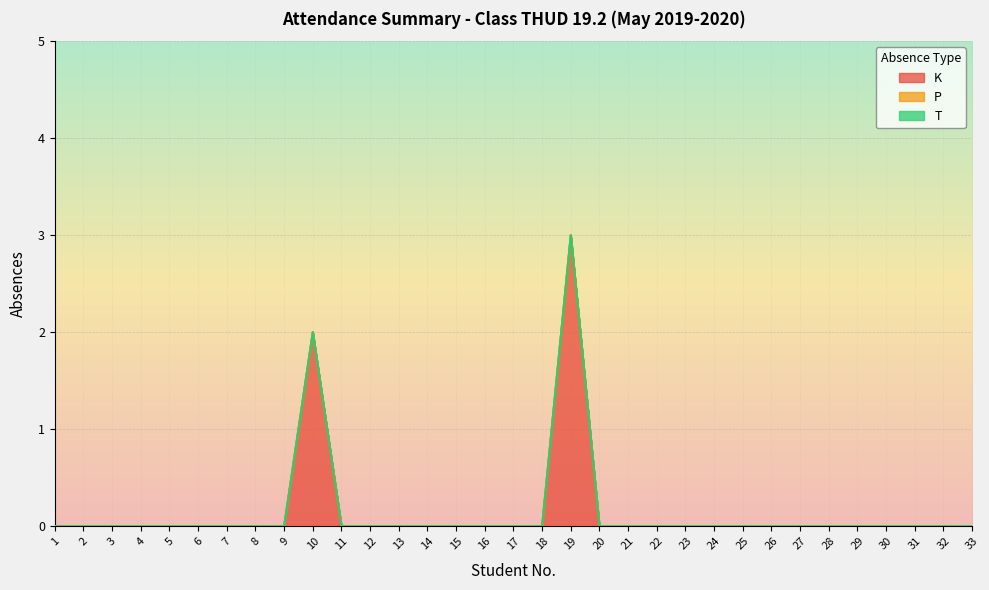

How many values in K are above zero?

2